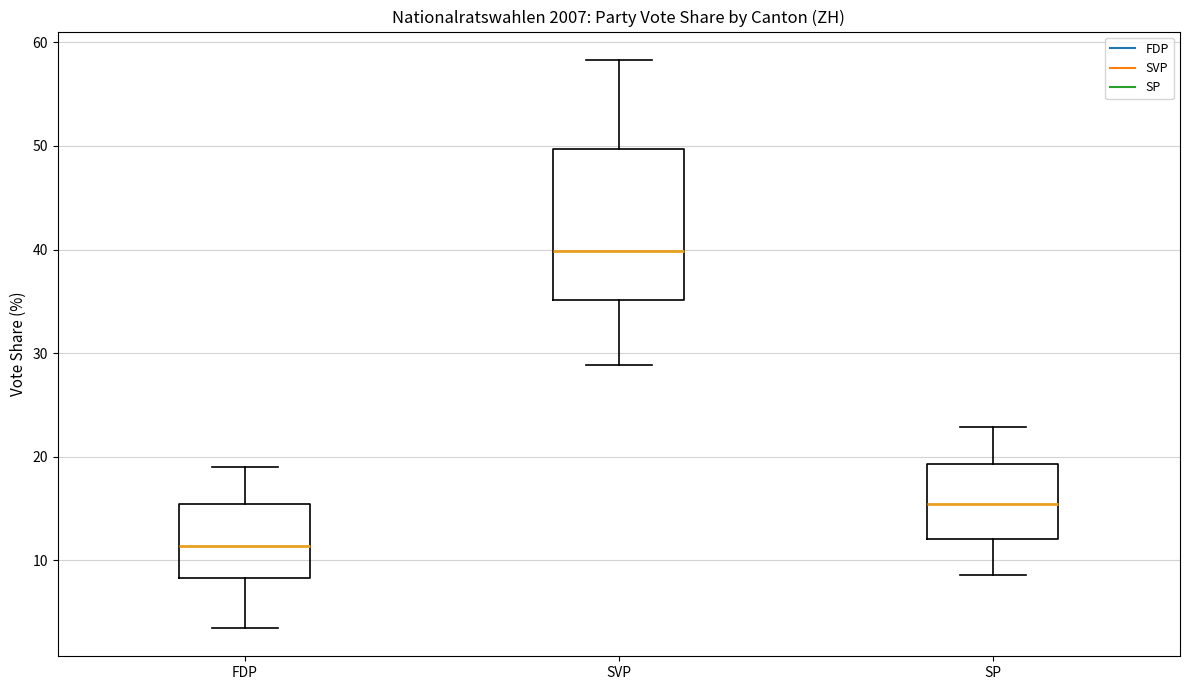

Which box's median line is the highest?

SVP